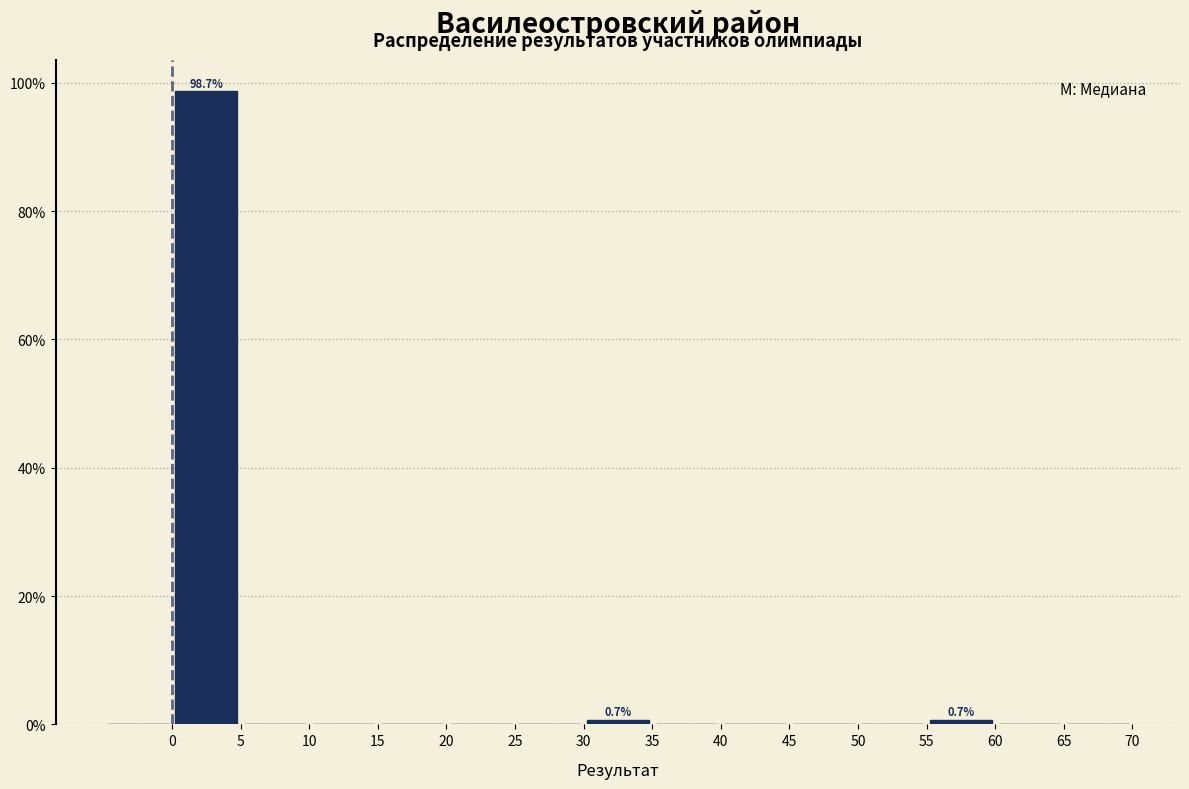

Over which range of the x-axis is the bar tallest?

0 to 5